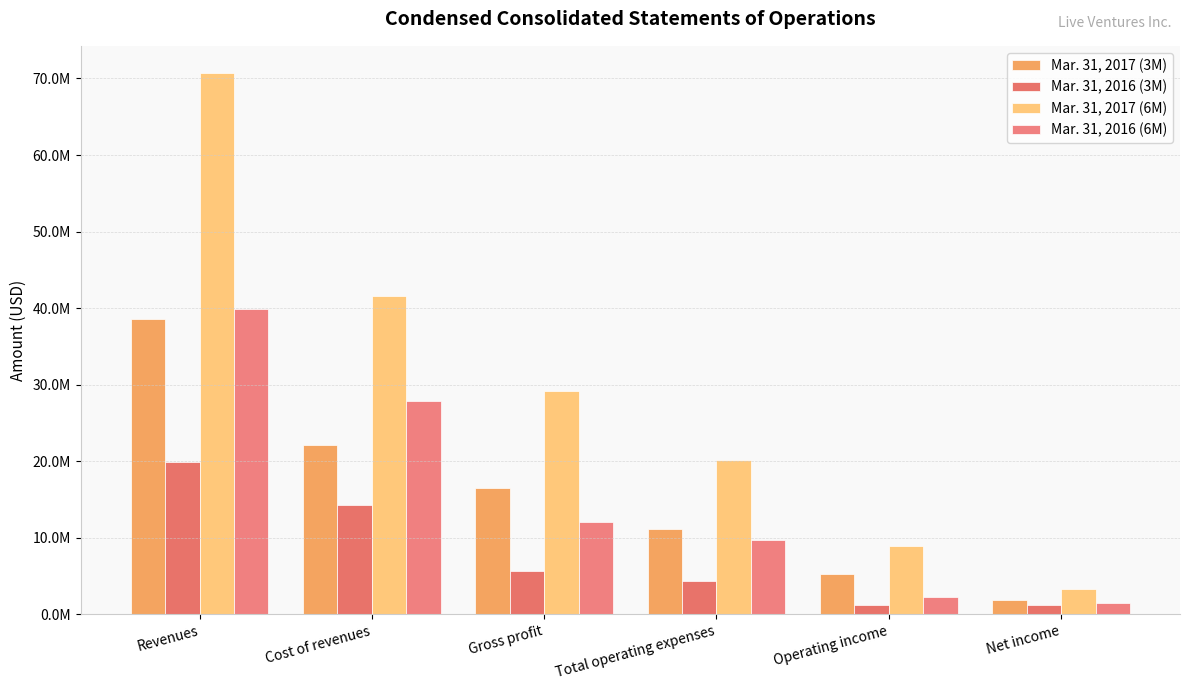

Are the bars grouped side by side (vs. stacked)?

Yes